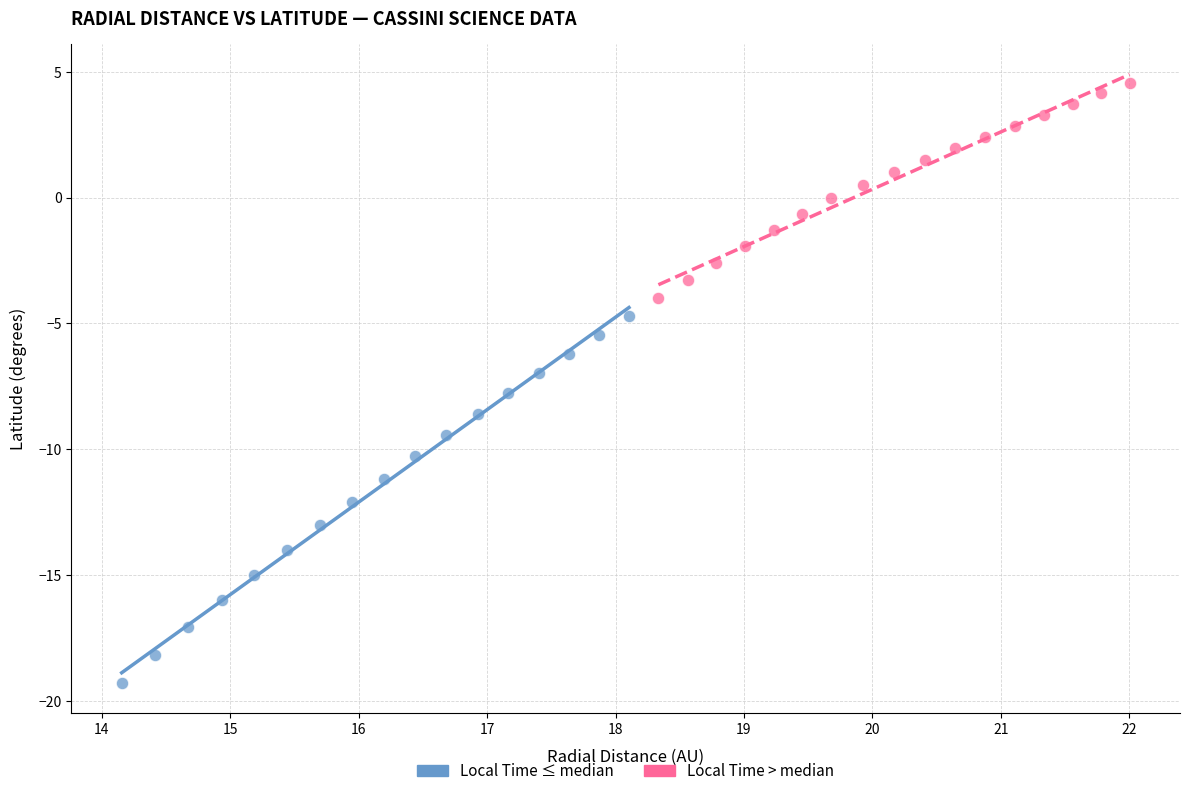

What are all the series names shown in the legend?

Local Time ≤ median, Local Time > median